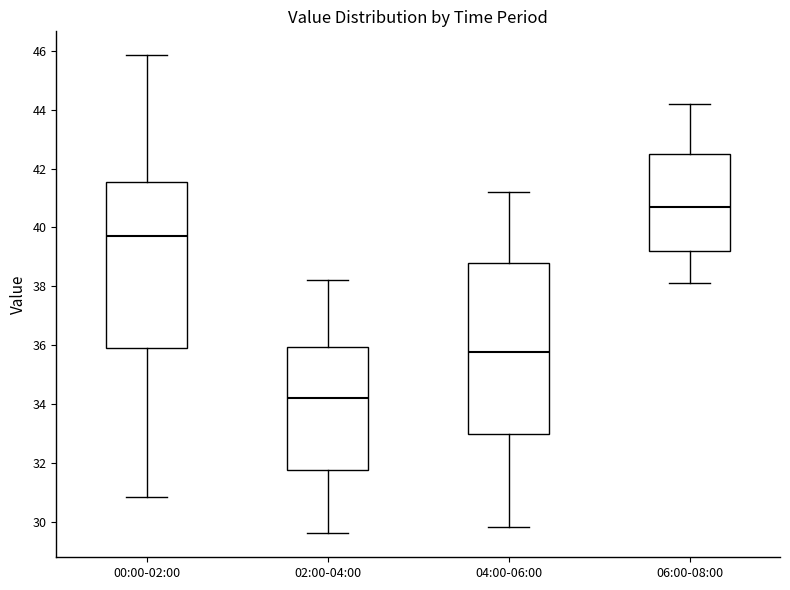

Where does the upper whisker of the box for 04:00-06:00 end on the y-axis? The values are not printed on the chart, so give them approximately, as read against the axis.

41.2